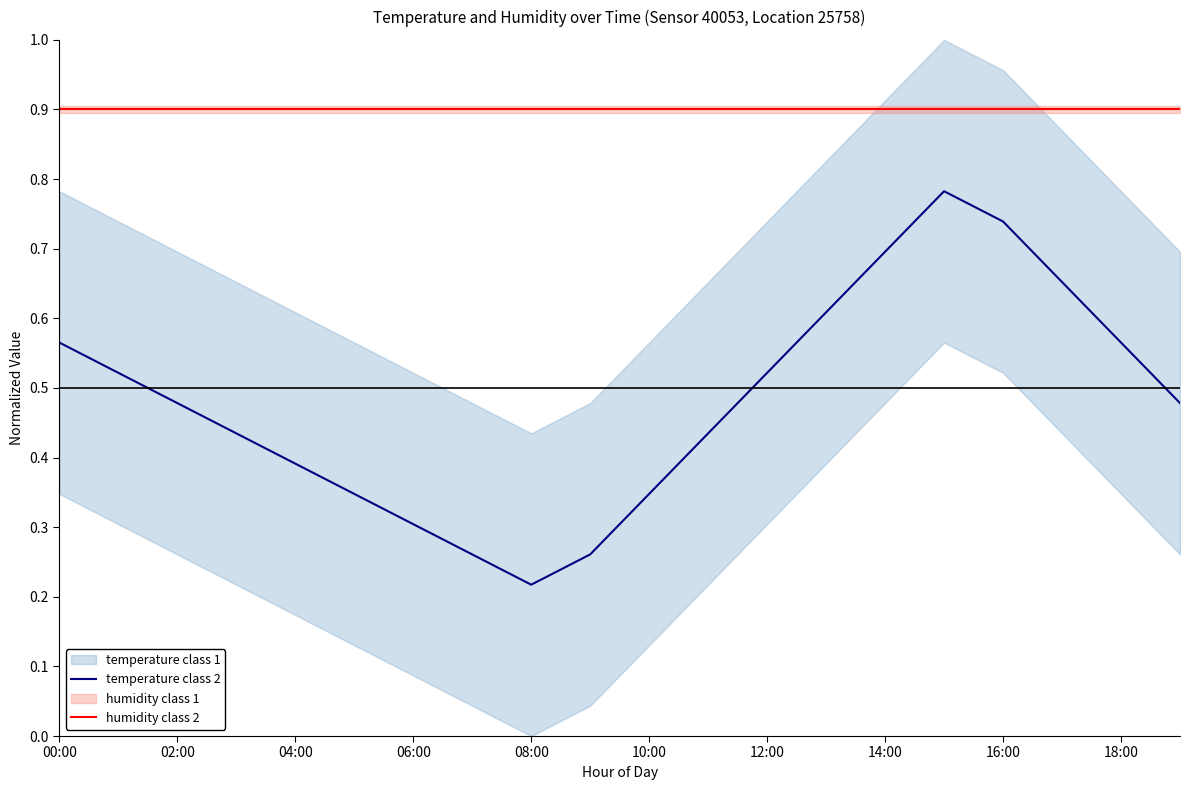

How many data points does each series have?

20